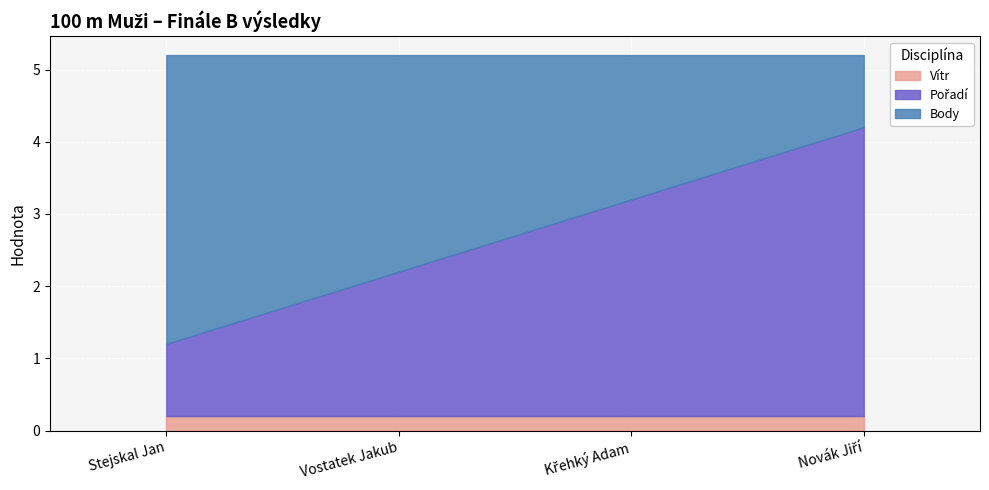

At which category is the sum across all series the highest?

Stejskal Jan